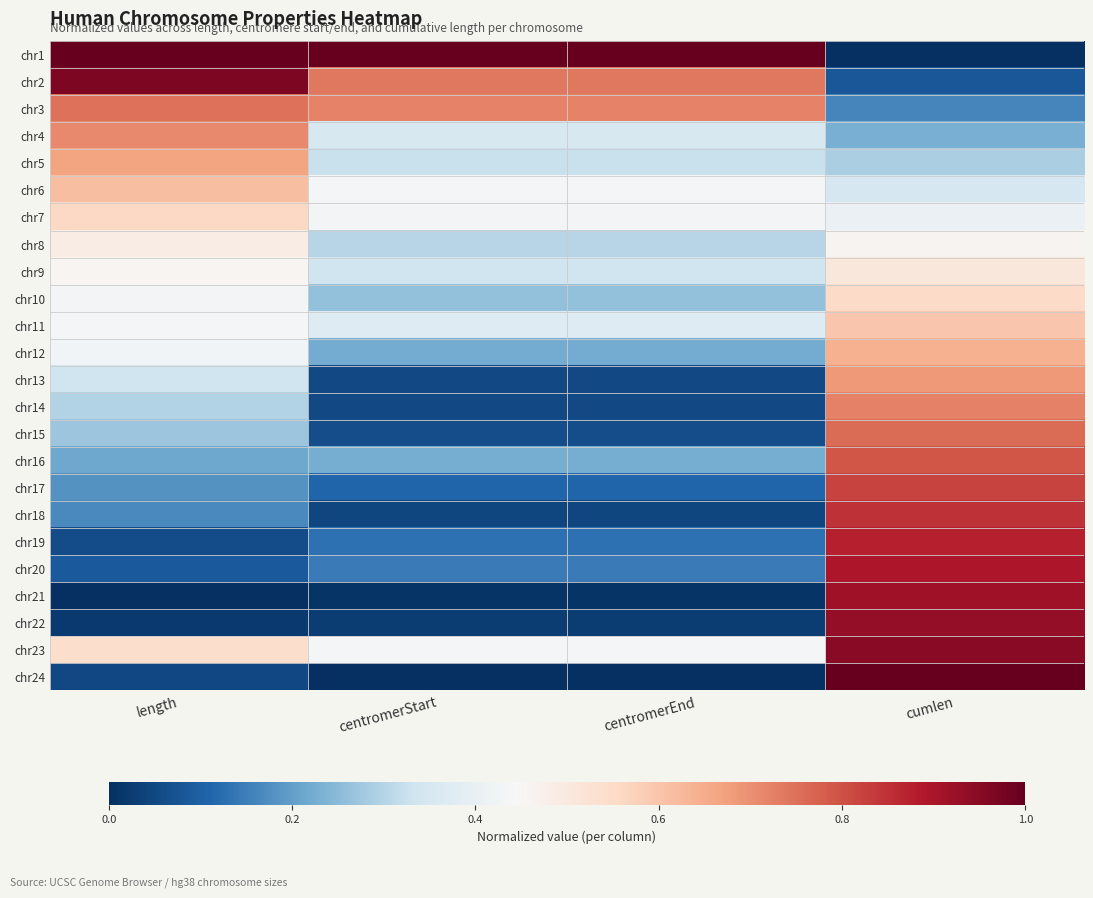

Which series has the widest spread of values?

chr1